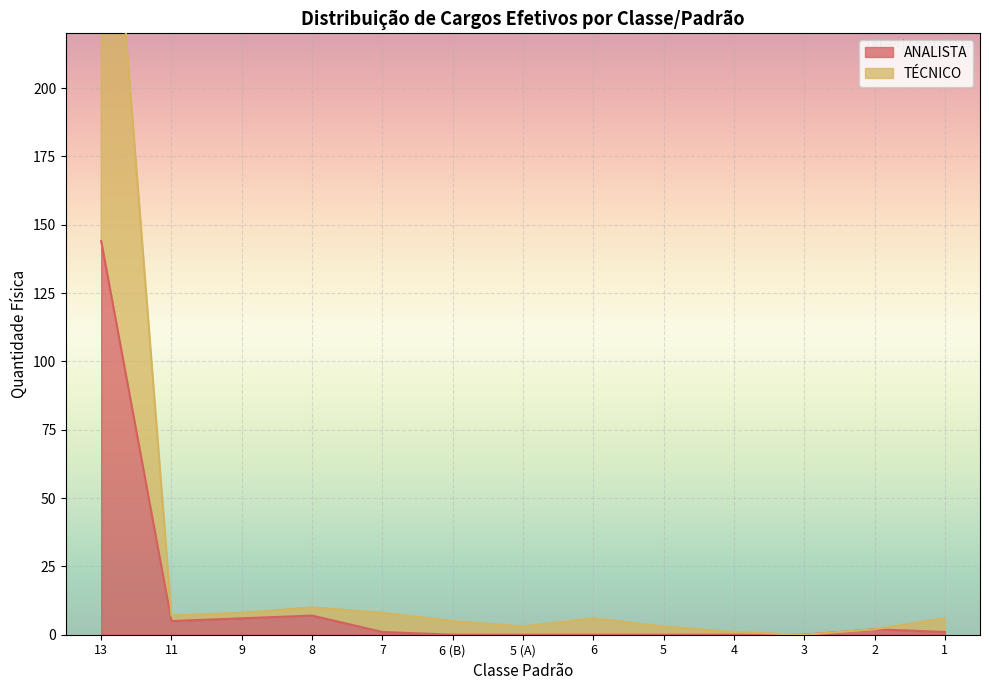

Reading right to left, extract all data points from this chart.

ANALISTA: 1	2	0	0	0	0	0	0	1	7	6	5	144
TÉCNICO: 6	2	0	1	3	6	3	5	8	10	8	7	335